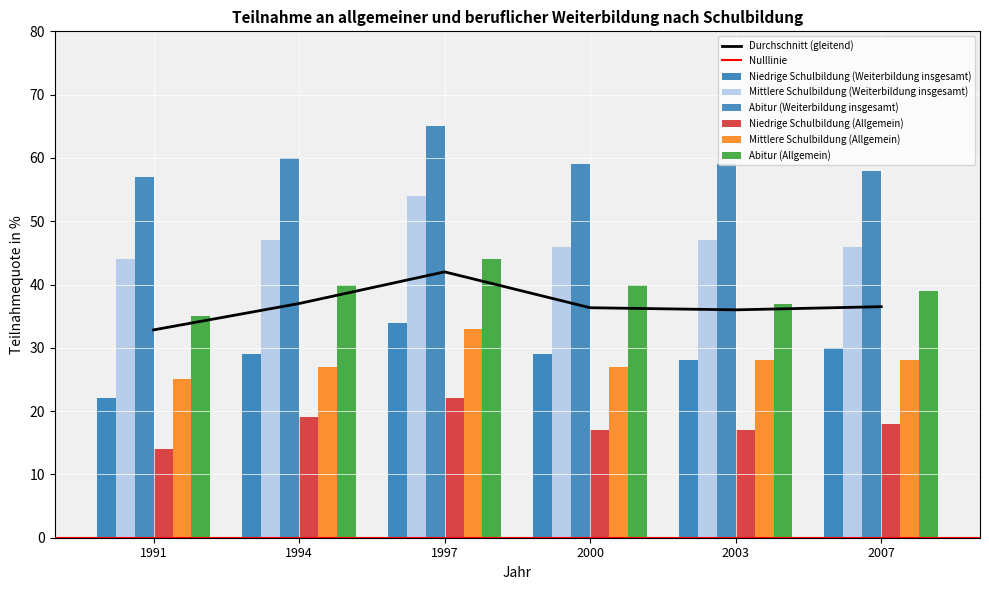

Where does the Abitur (Weiterbildung insgesamt) series first go above 59?

1994